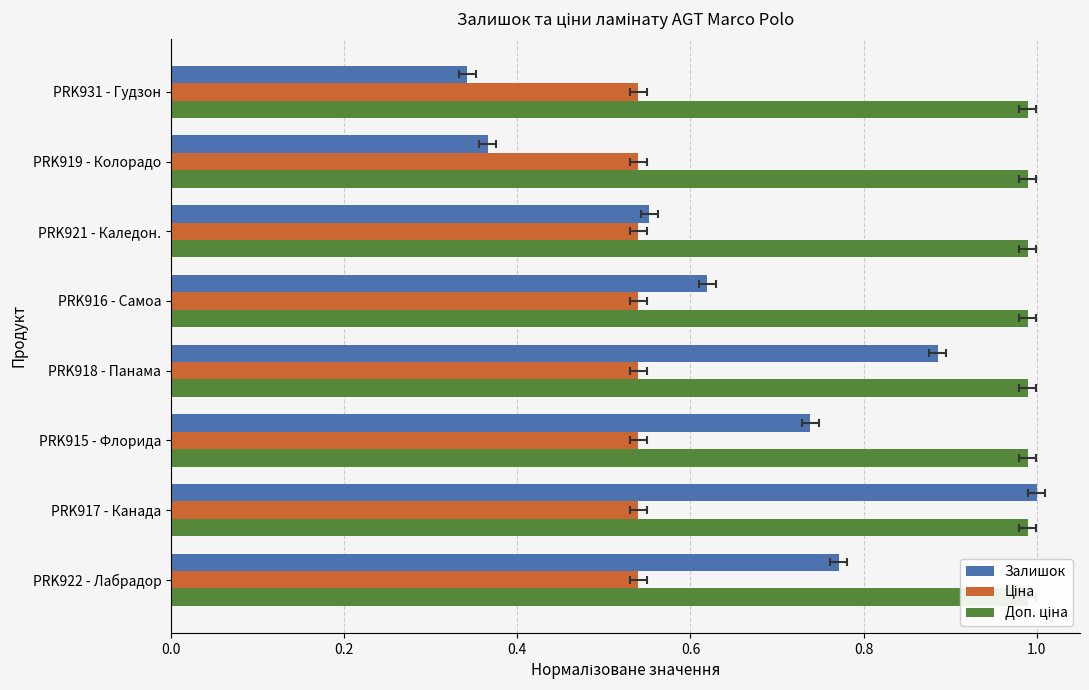

Reading left to right, list all the values displayed in this chart.

Залишок: 0.8	1.0	0.7	0.9	0.6	0.6	0.4	0.3
Ціна: 0.2	0.2	0.2	0.2	0.2	0.2	0.2	0.2
Доп. ціна: 0.2	0.2	0.2	0.2	0.2	0.2	0.2	0.2